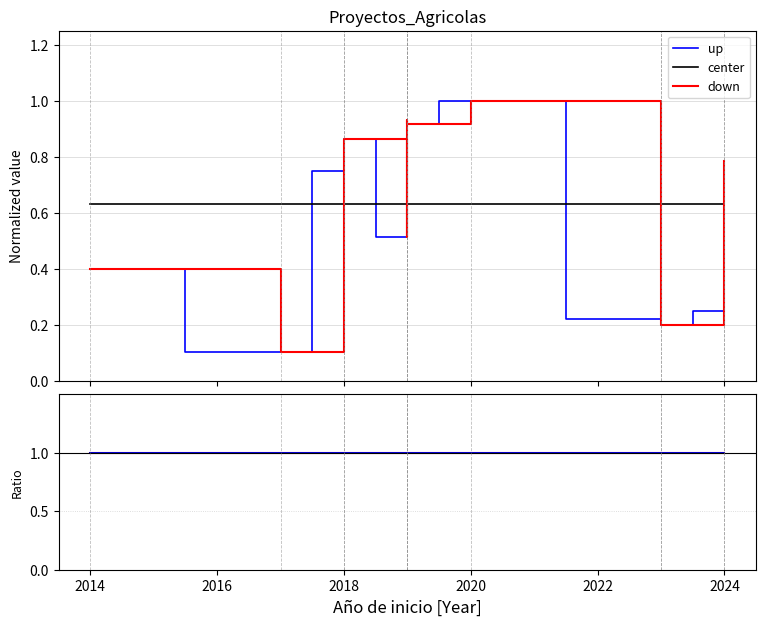

What is the maximum value shown in the chart?

1.0